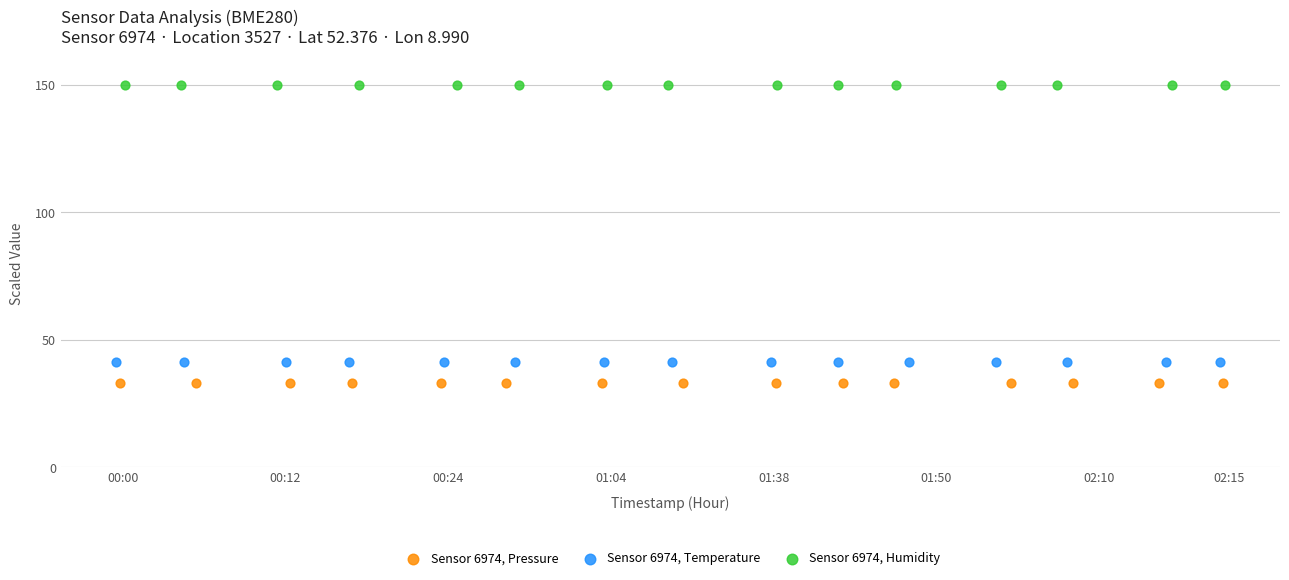

Which series contains the lowest Y value?

Sensor 6974, Pressure